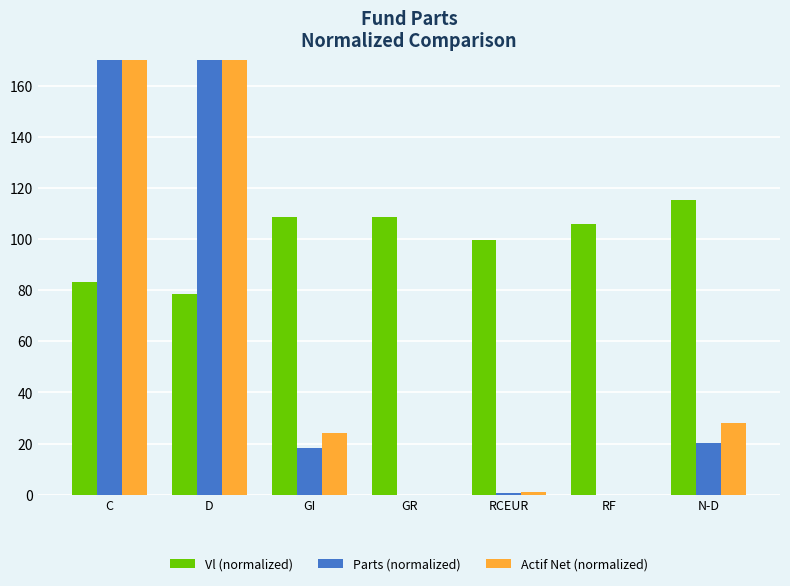

What is the value of the Parts (normalized) bar at the 1st from the left?

269.8